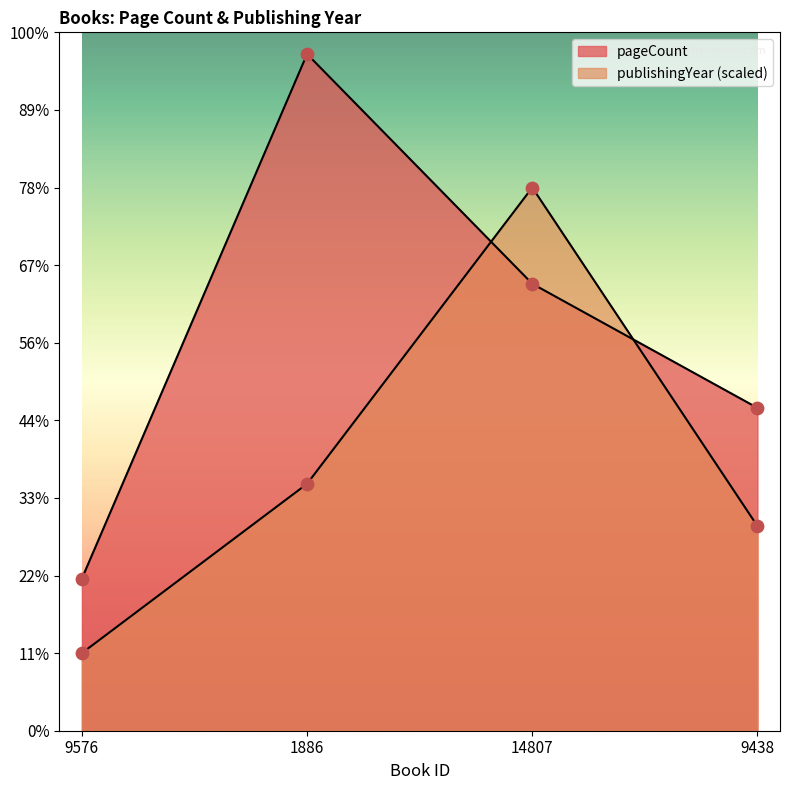

What are all the series names shown in the legend?

pageCount, publishingYear